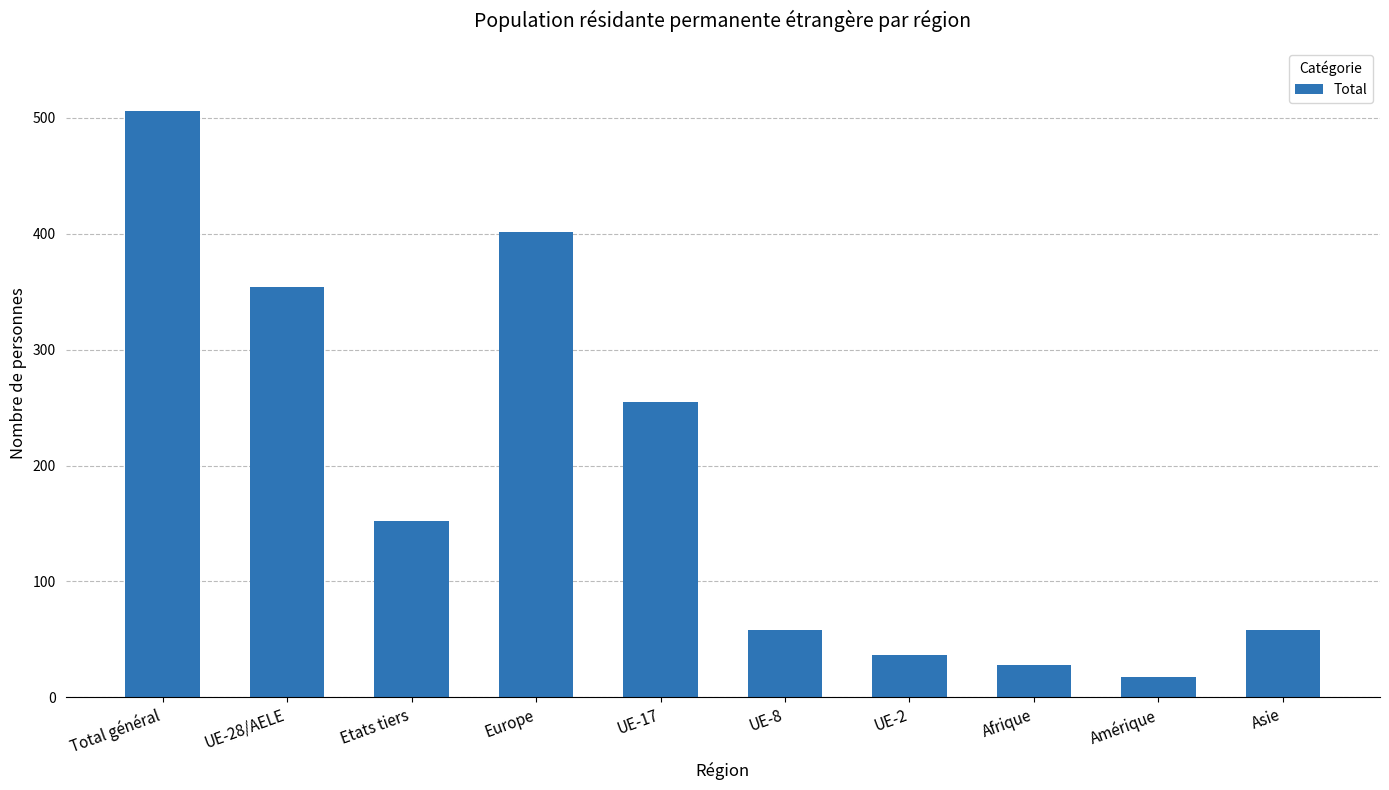

What is the label of the 5th bar from the right?

UE-8